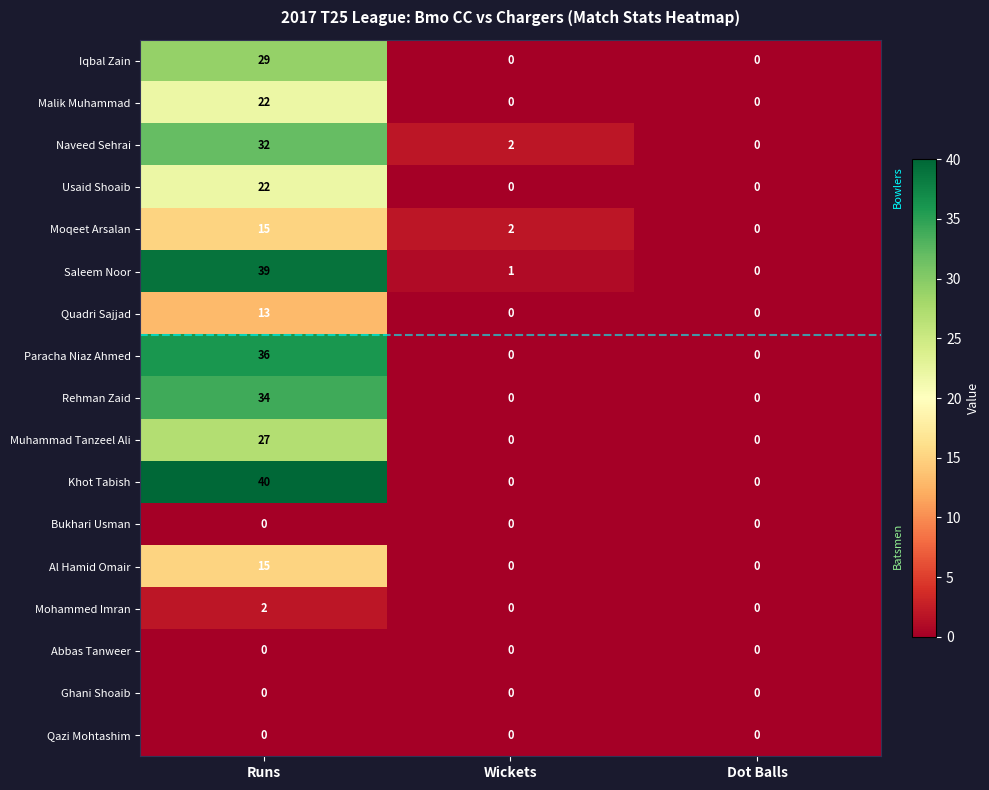

True or false: Saleem Noor has a value of 39 at Runs.

True